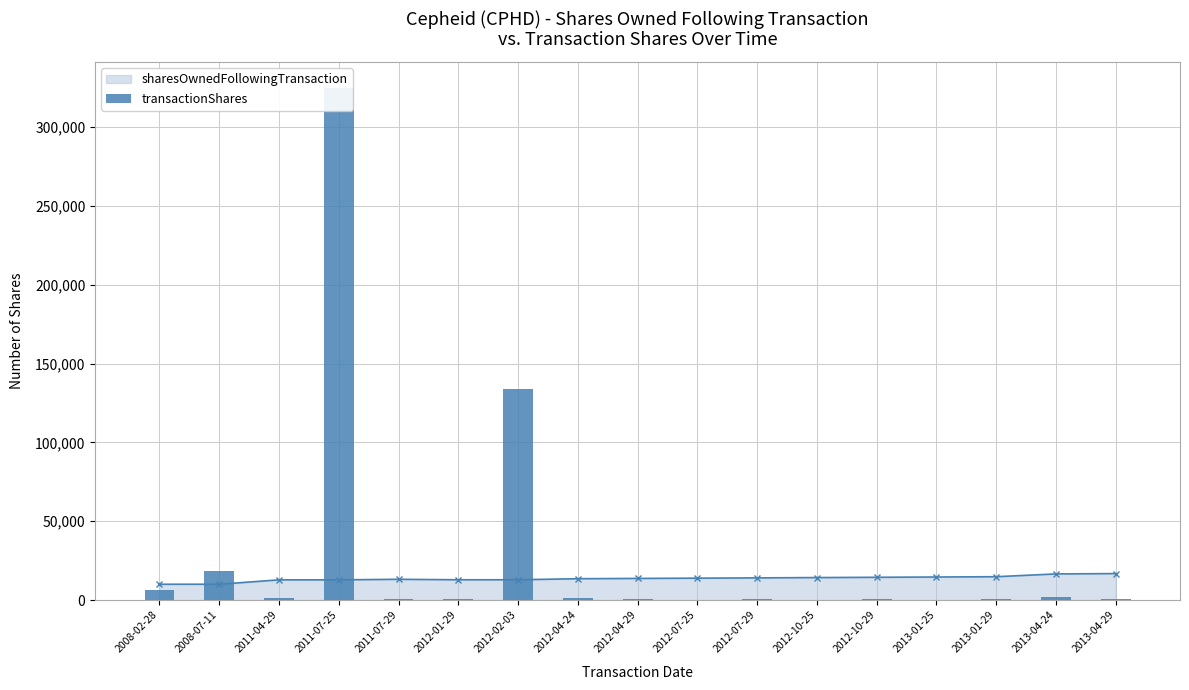

Where is the data nearest to the value 162656?

2012-02-03